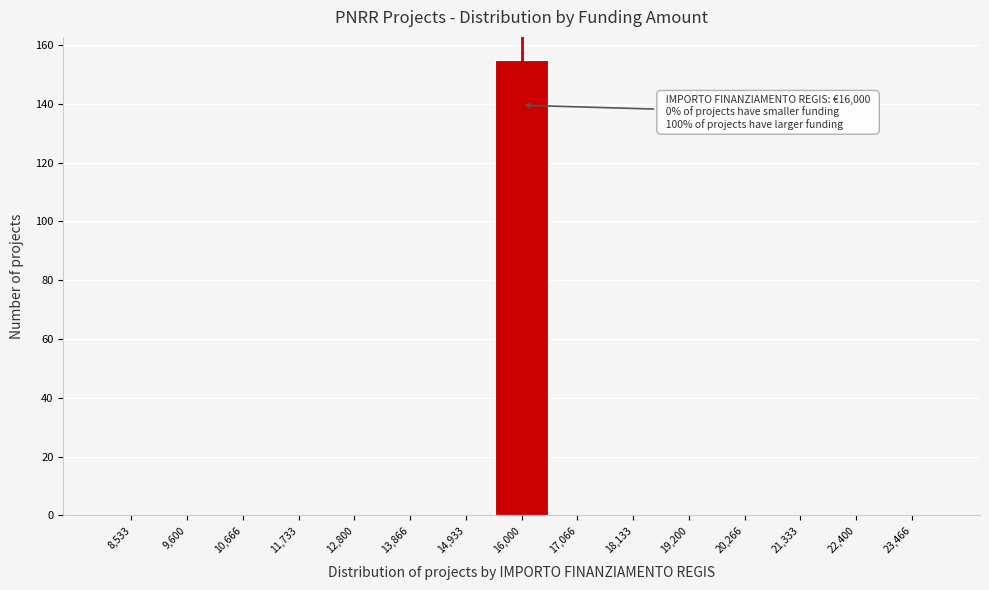

Which range on the x-axis has the tallest bar?

15400 to 16600